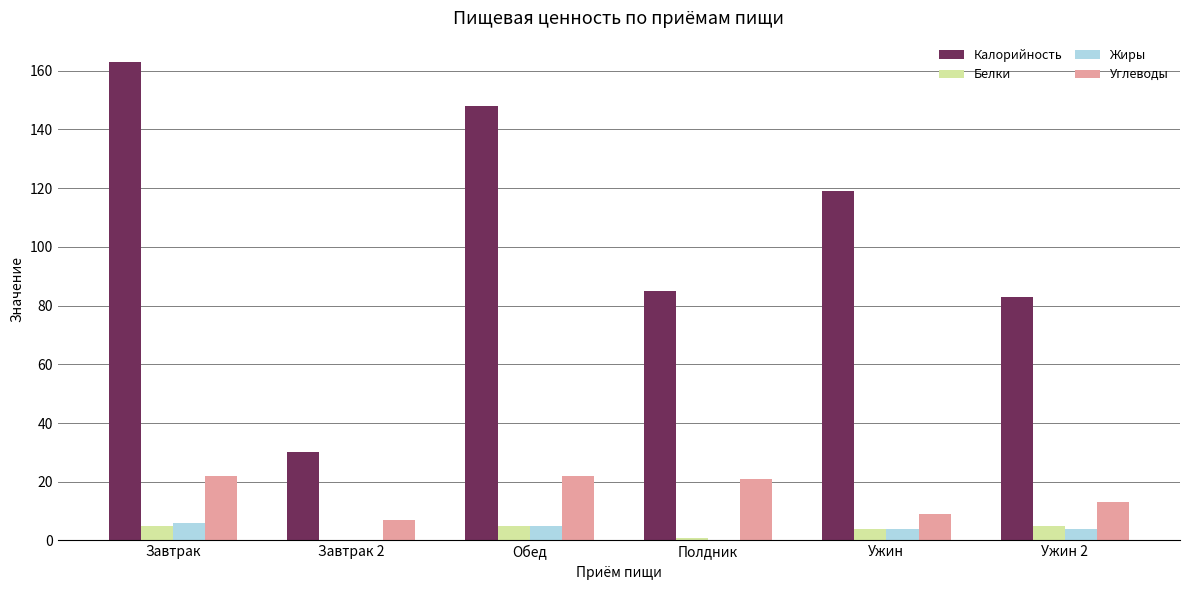

Reading left to right, transcribe all the data shown in this chart.

Калорийность: Завтрак=163	Завтрак 2=30	Обед=148	Полдник=85	Ужин=119	Ужин 2=83
Белки: Завтрак=5	Завтрак 2=0	Обед=5	Полдник=1	Ужин=4	Ужин 2=5
Жиры: Завтрак=6	Завтрак 2=0	Обед=5	Полдник=0	Ужин=4	Ужин 2=4
Углеводы: Завтрак=22	Завтрак 2=7	Обед=22	Полдник=21	Ужин=9	Ужин 2=13